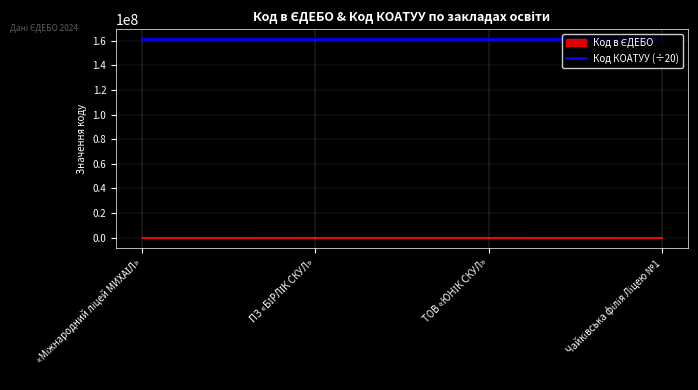

What is the label of the 3rd point from the right?

ПЗ «БІРЛІК СКУЛ»